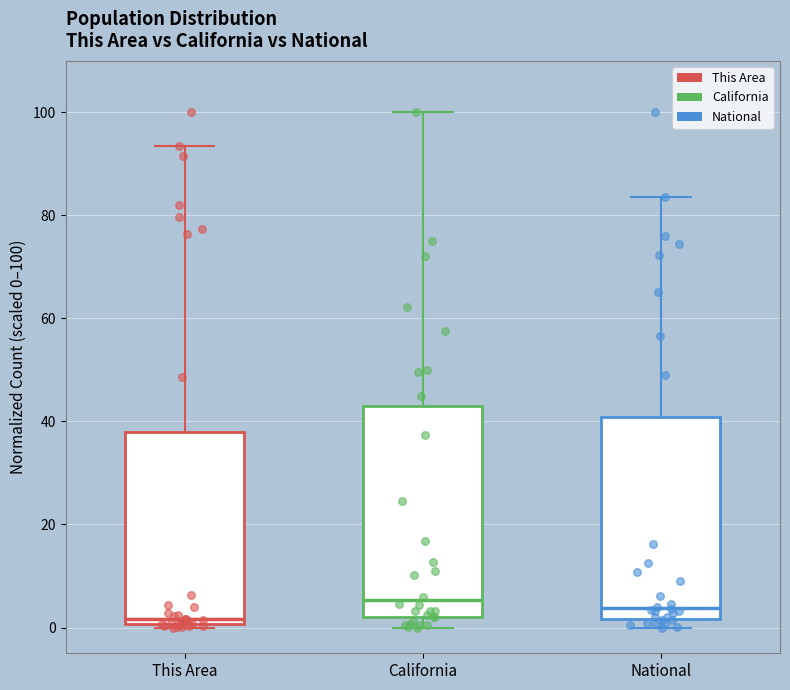

Where is the upper edge of the box for National on the y-axis? The values are not printed on the chart, so give them approximately, as read against the axis.

40